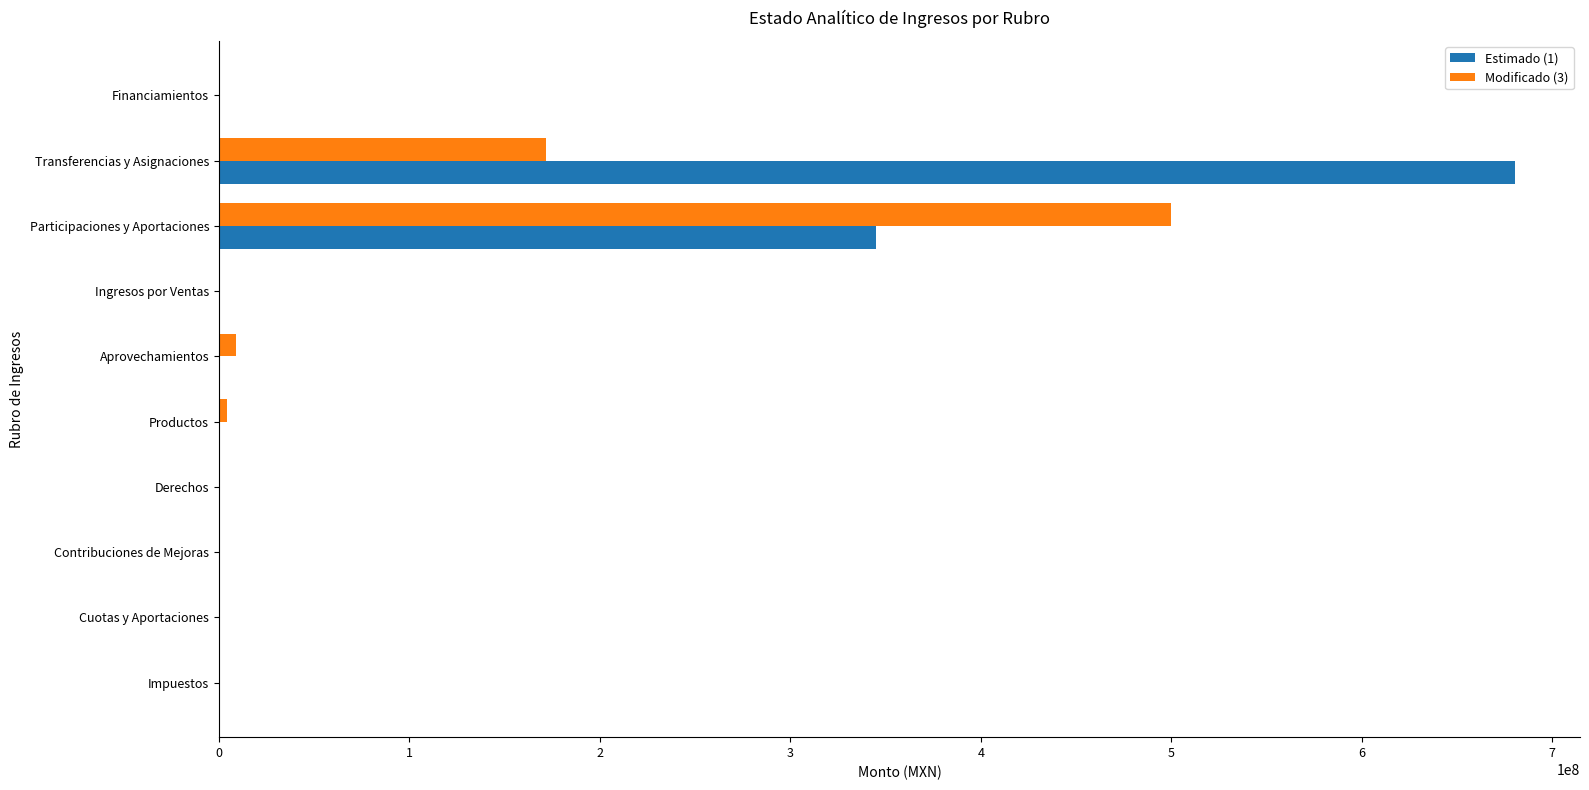

Which series has the largest total across all categories?

Estimado (1)